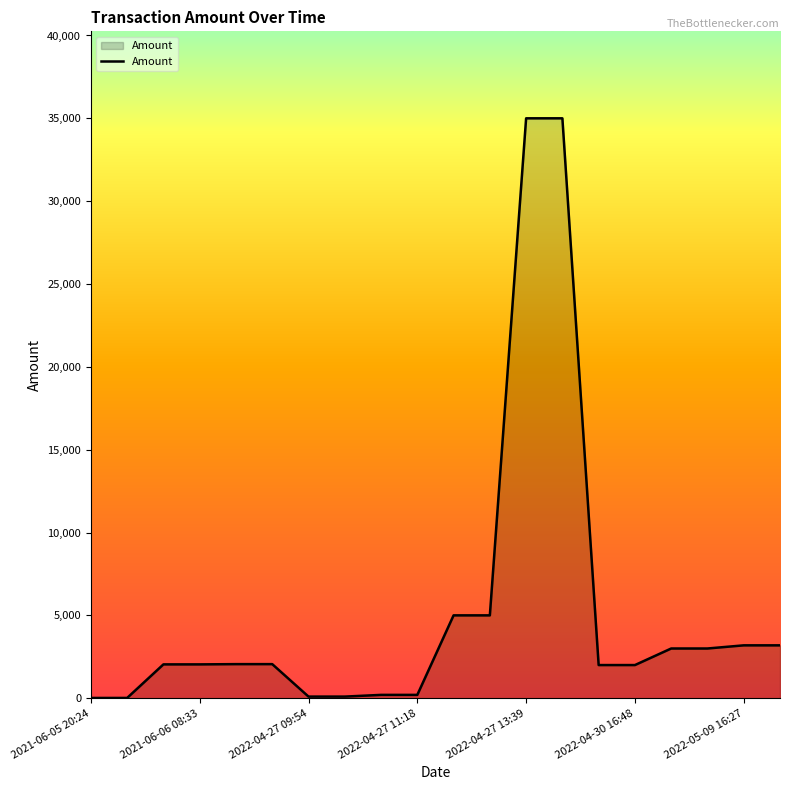

What is the maximum value shown in the chart?

35001.2